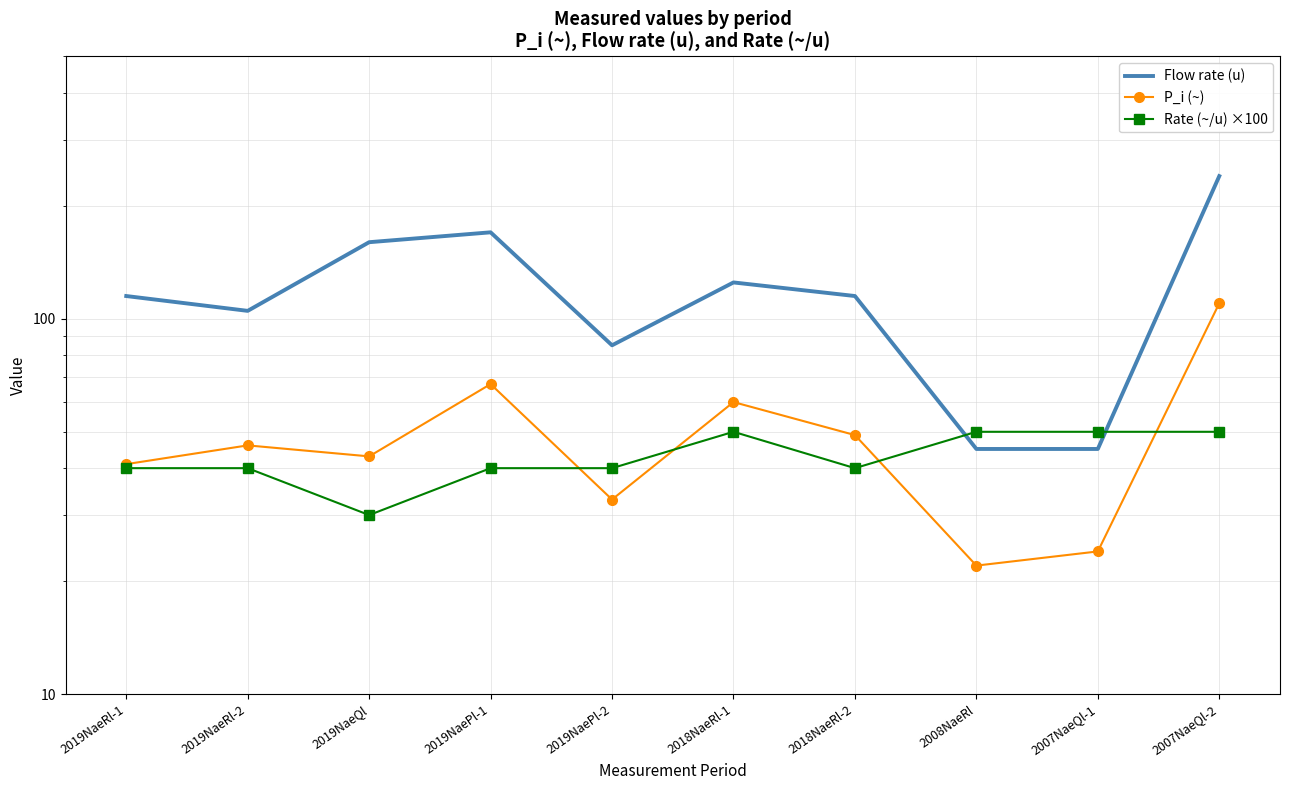

True or false: Rate (~/u) ×100 and Flow rate (u) intersect in this chart.

True